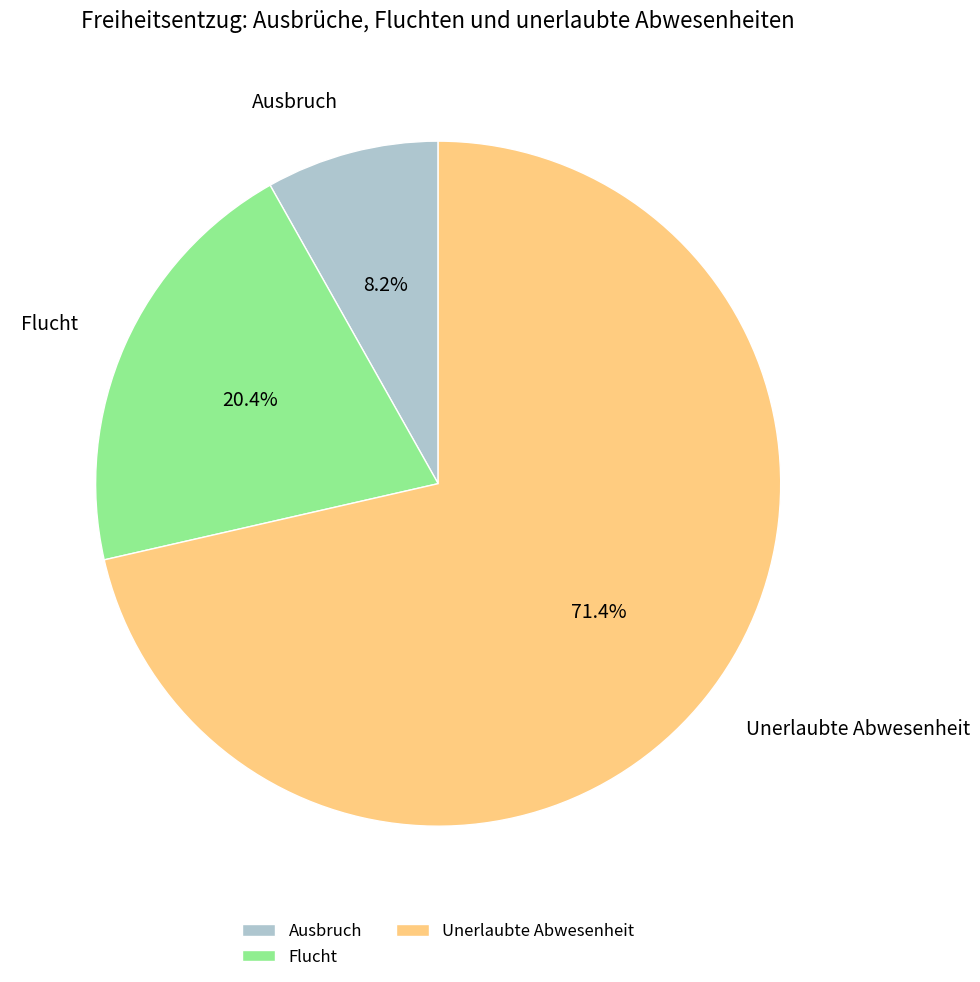

Do Ausbruch and Unerlaubte Abwesenheit together represent more than half of the pie?

Yes